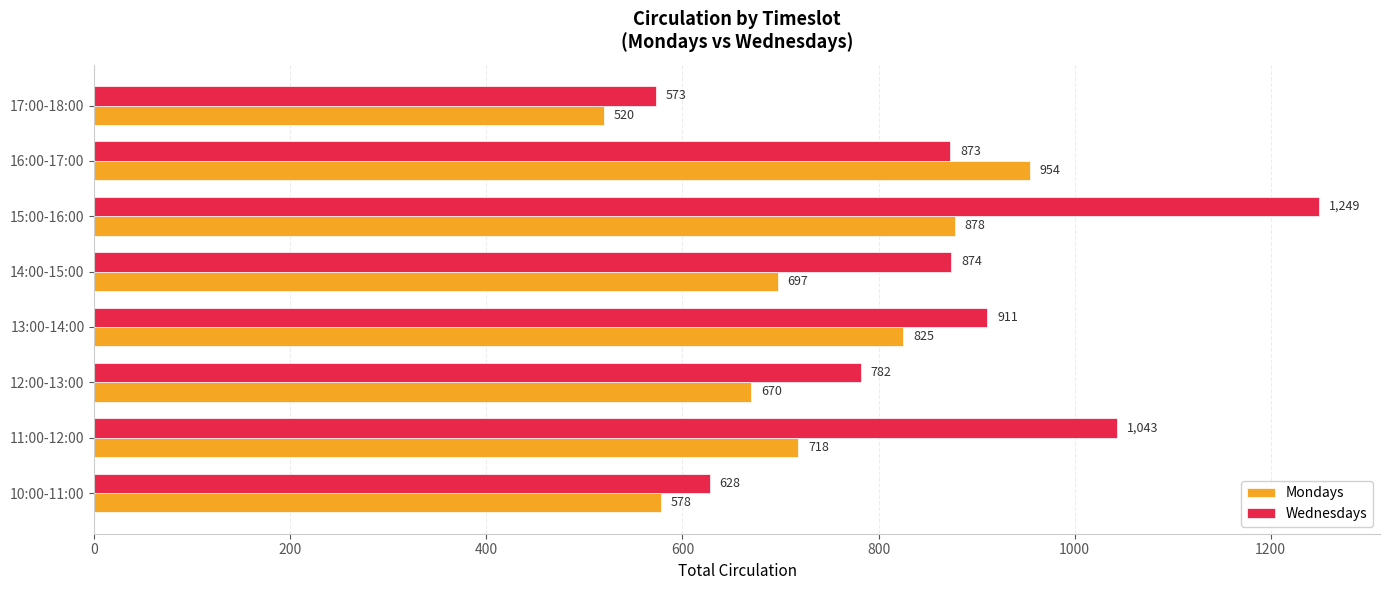

Is it true that Wednesdays equals 1153 at 14:00-15:00?

False